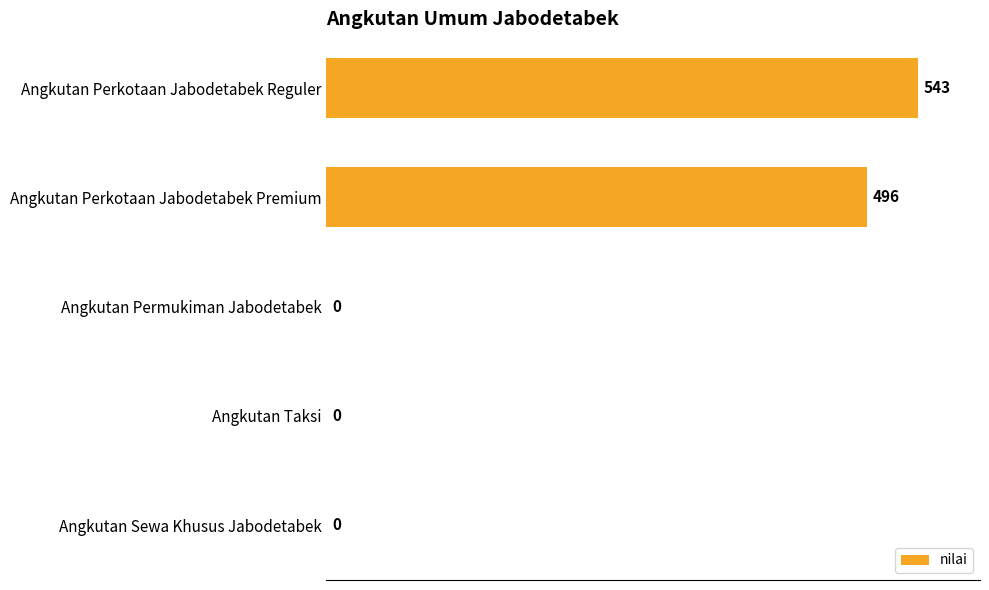

True or false: the data shows 0 at Angkutan Sewa Khusus Jabodetabek.

True